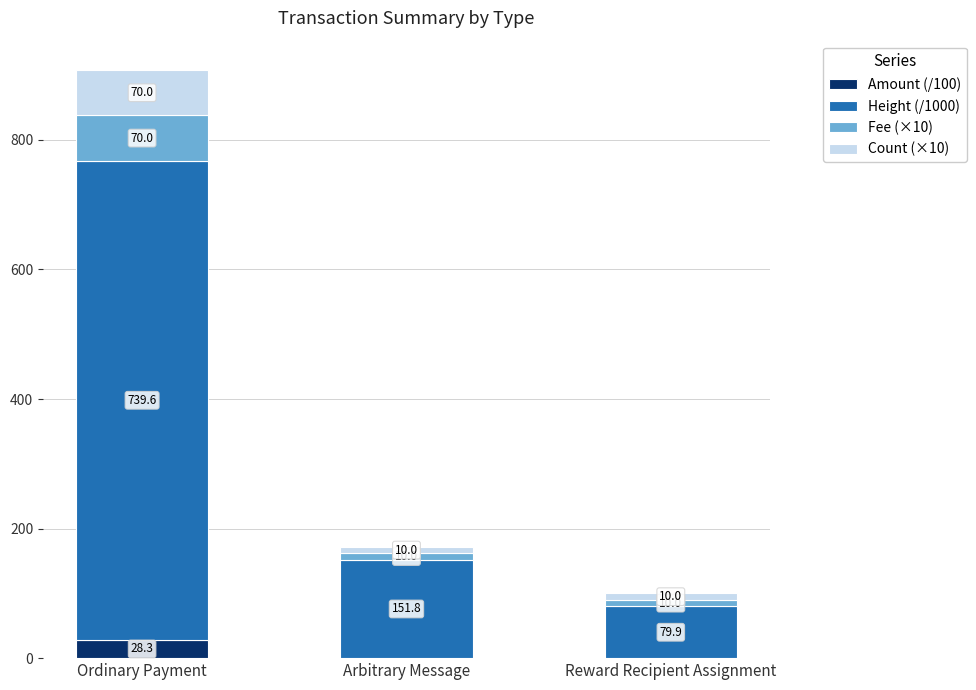

What is the sum of all Amount (/100) values?

28.3